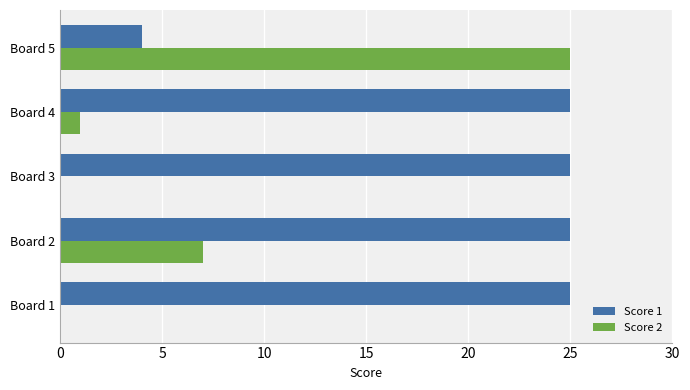

At which label is Score 2 closest to 12?

Board 2